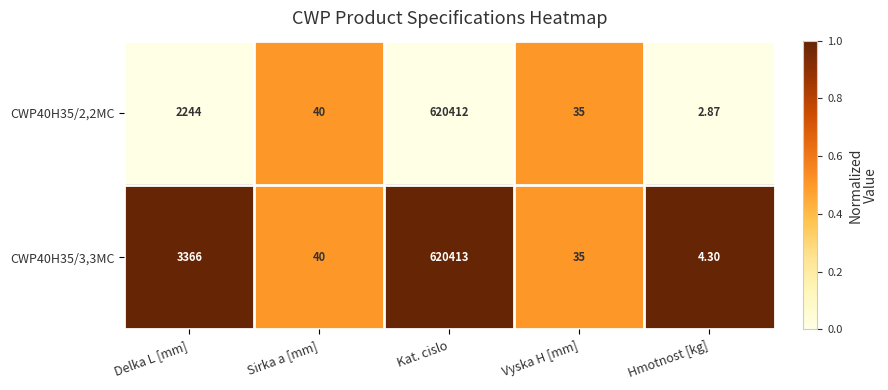

Rank the categories by CWP40H35/3,3MC value from highest to lowest.

Kat. cislo, Delka L [mm], Sirka a [mm], Vyska H [mm], Hmotnost [kg]